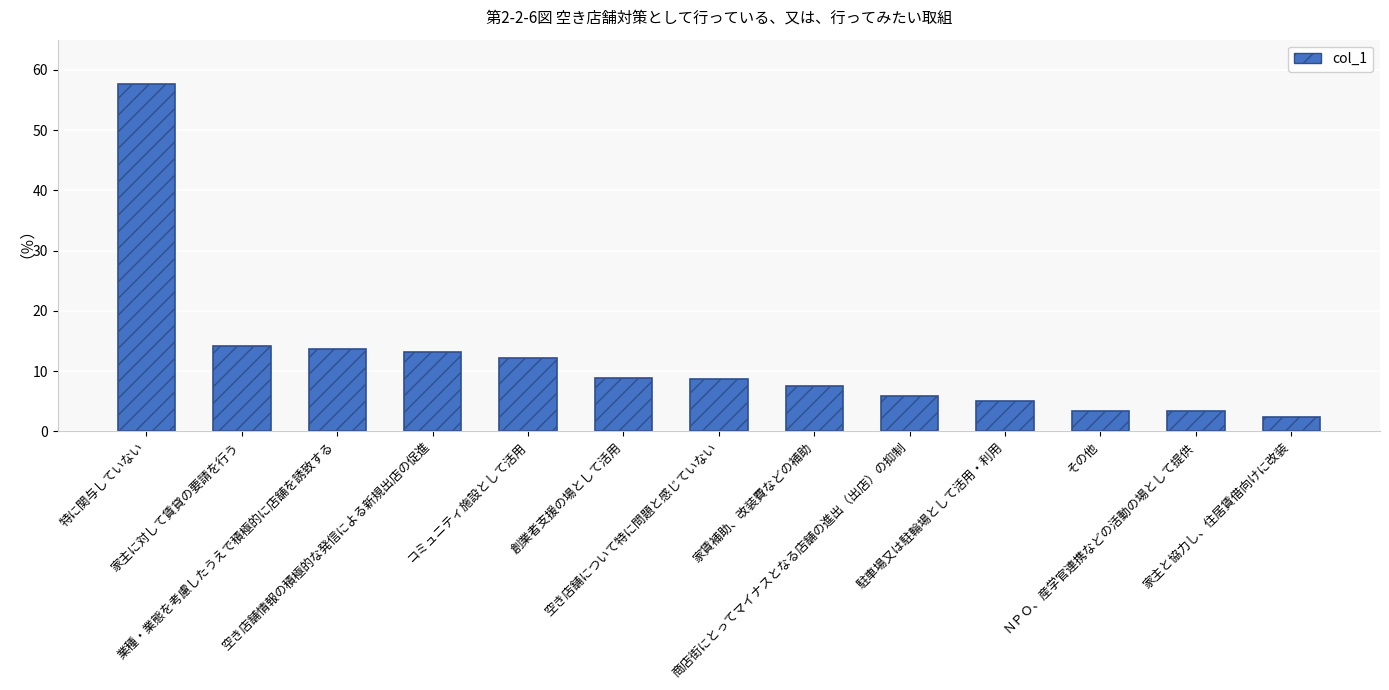

Is it true that the value at 家賃補助、改装費などの補助 is 3.7?

False